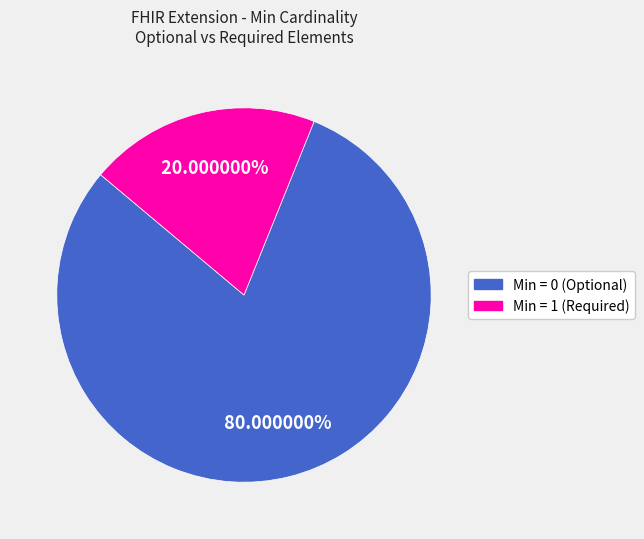

Is there a majority slice in this chart?

Yes